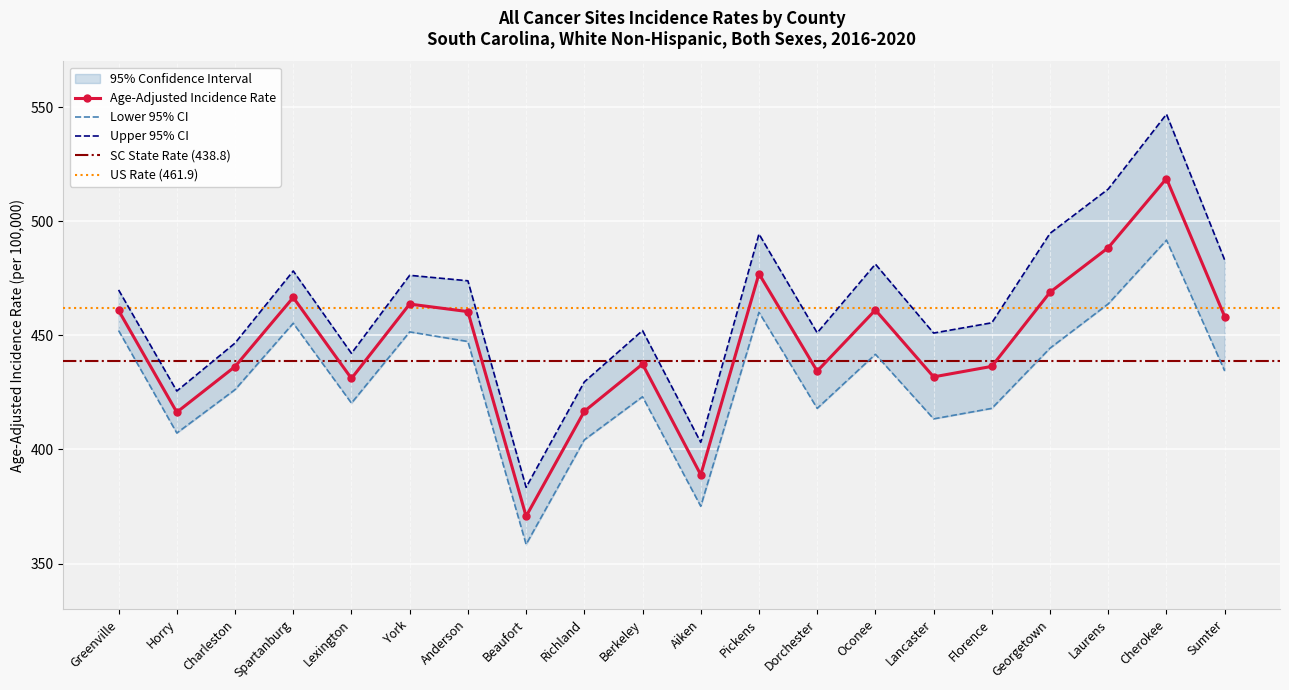

The value of Lower 95% CI at Florence is 667.2. True or false?

False